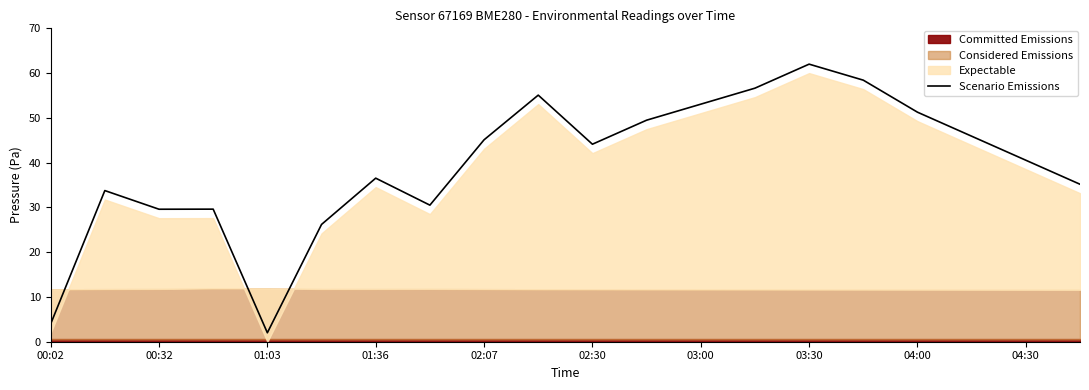

True or false: Scenario Emissions has a value of 89.8 at 03:00.

False